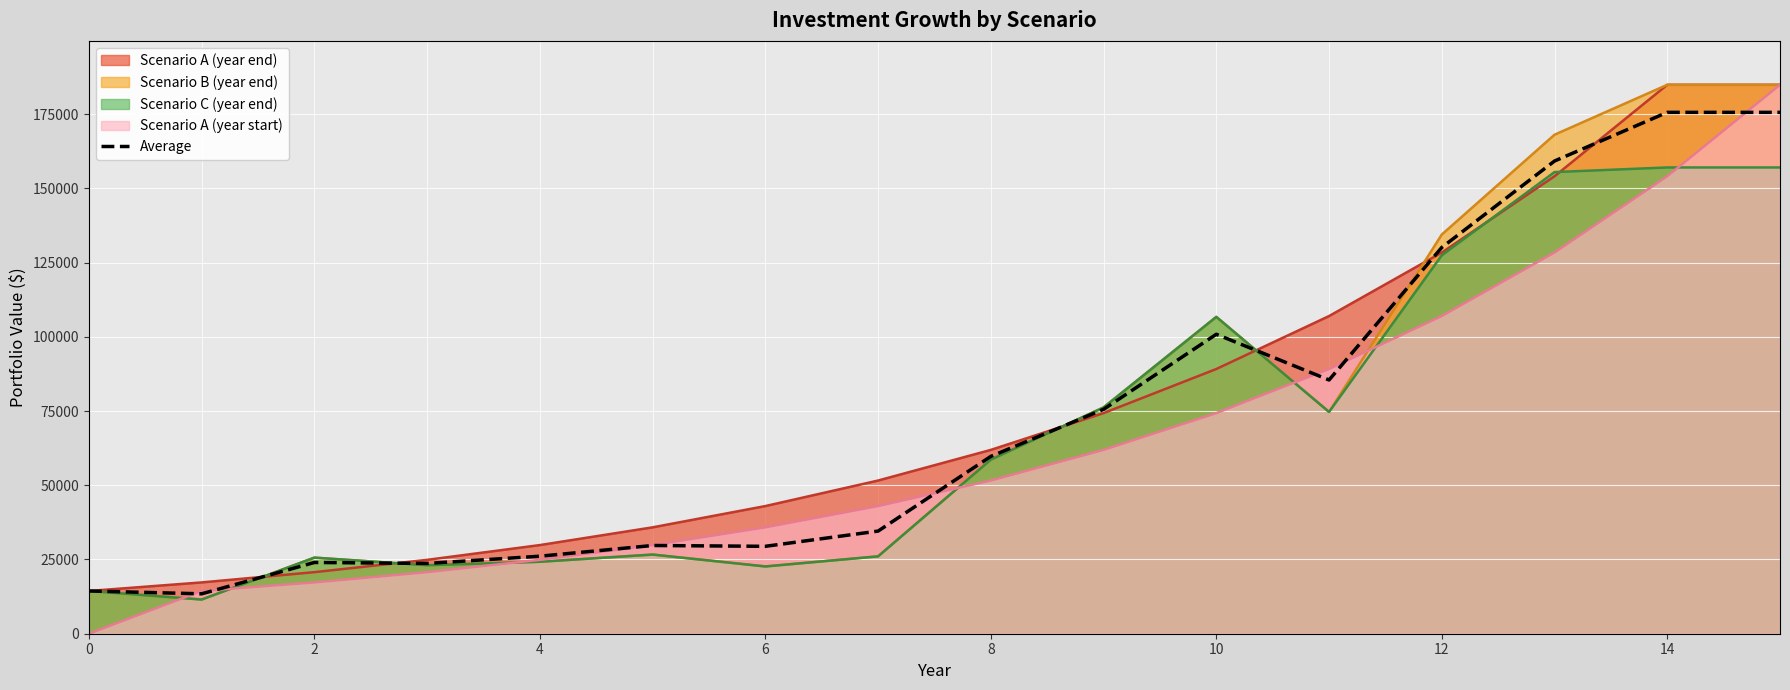

What is the highest value of the Scenario C (year end) series?

157045.6